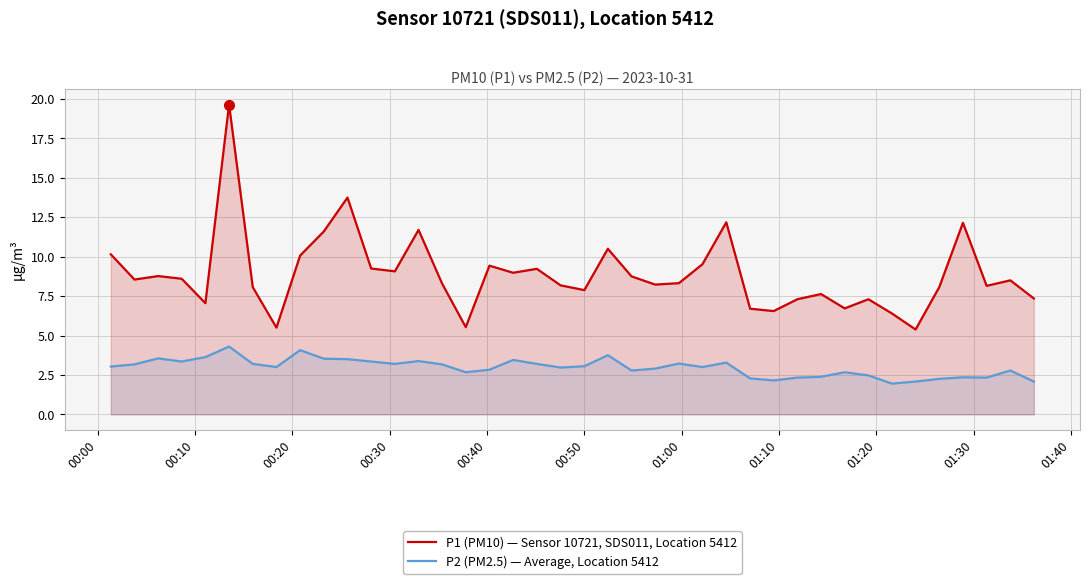

True or false: P1 (PM10) — Sensor 10721, SDS011, Location 5412 has more than 2 interior local peaks.

True